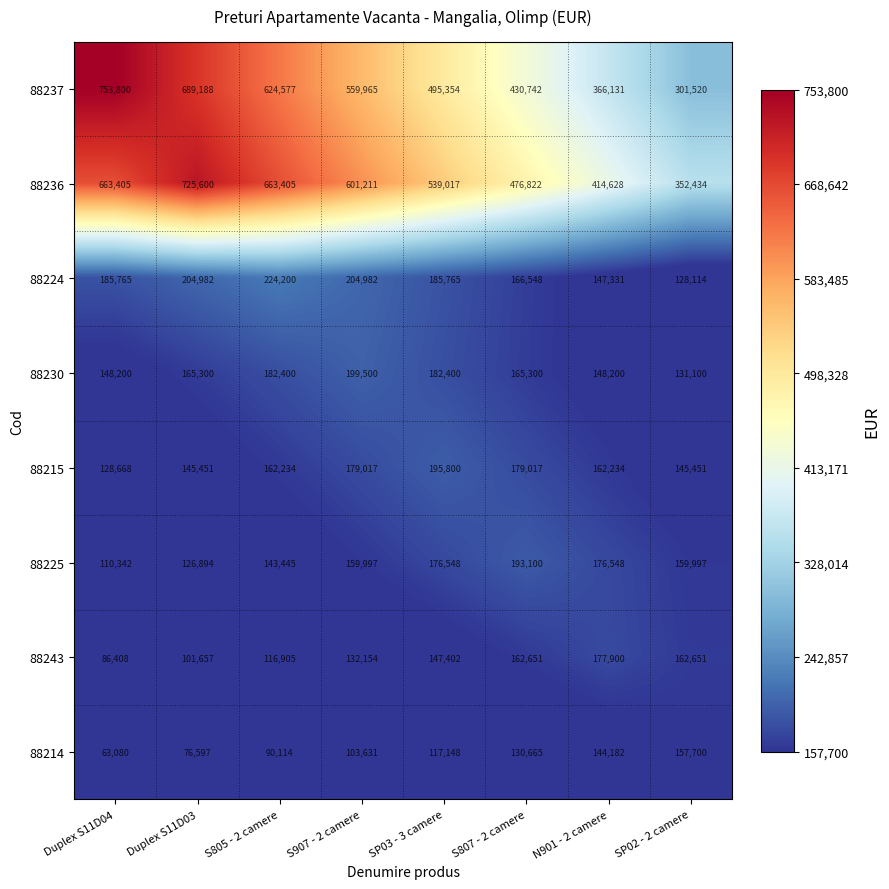

Is it true that 88230 equals 199500 at S907 - 2 camere?

True